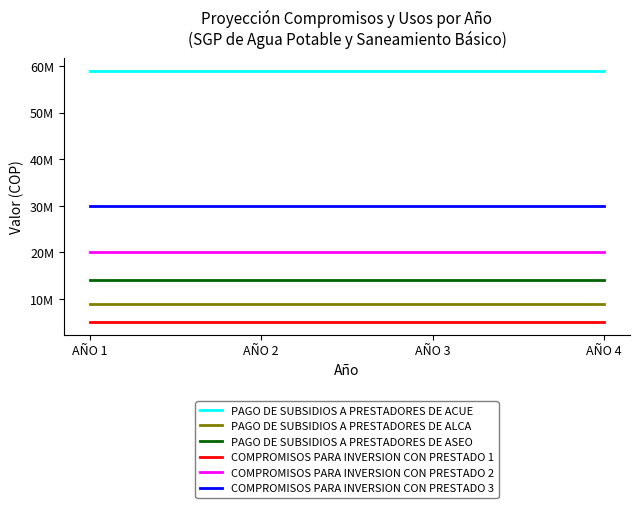

What is the sum of all PAGO DE SUBSIDIOS A PRESTADORES DE ALCA values?

36000000